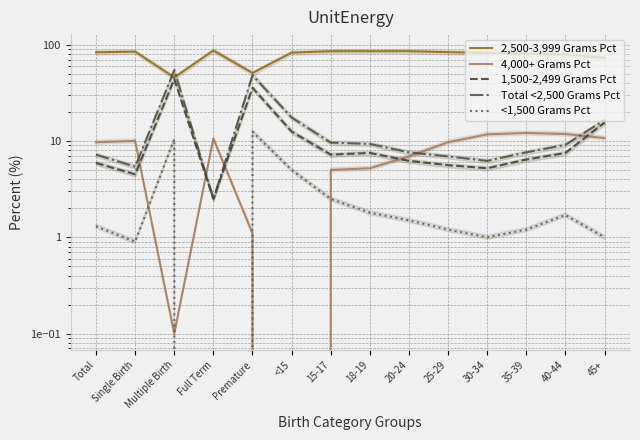

Is the value of 2,500-3,999 Grams Pct at 40-44 greater than the value of <1,500 Grams Pct at 20-24?

Yes